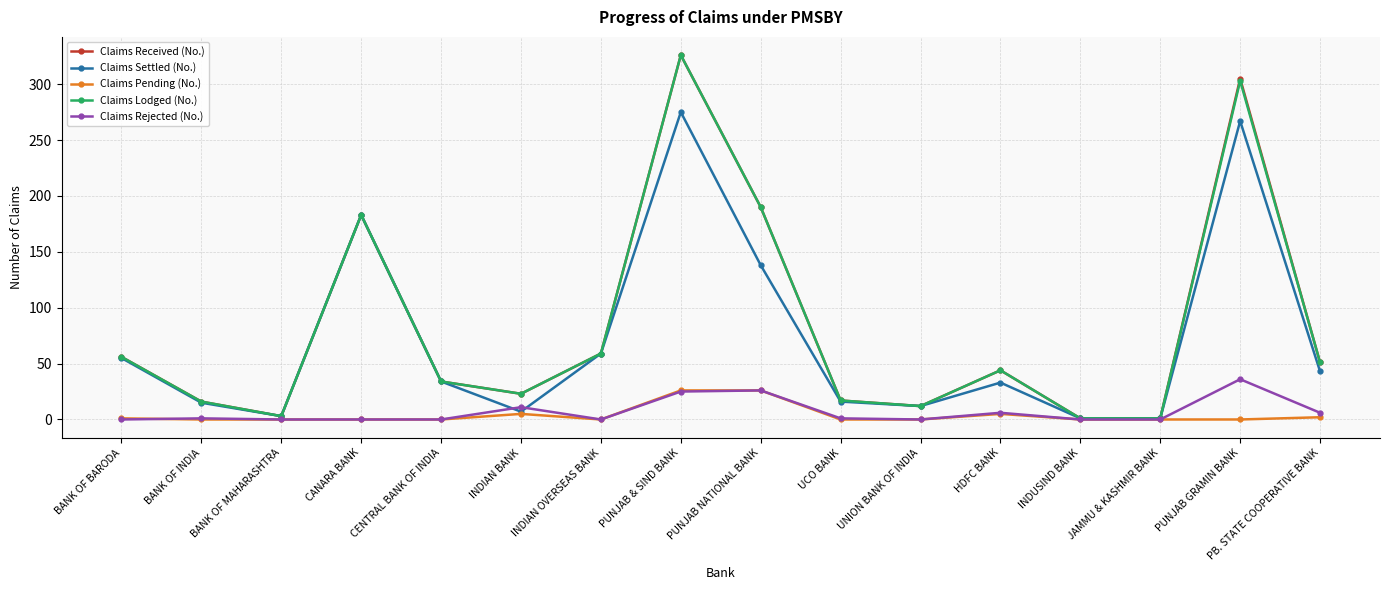

True or false: Claims Received (No.) has more than 2 points higher than both neighbors.

True